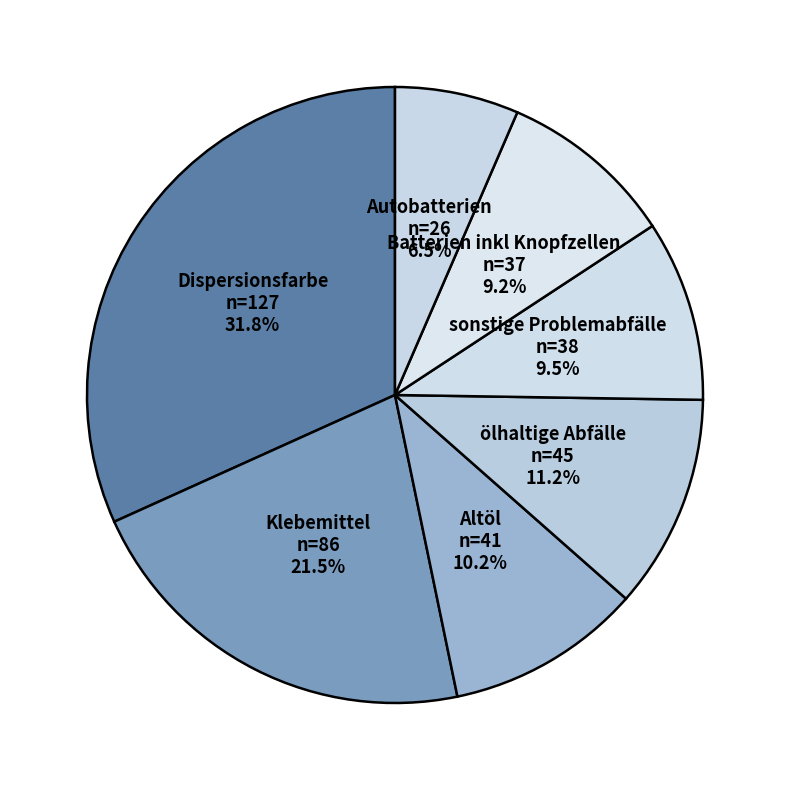

Rank the categories by value from highest to lowest.

Dispersionsfarbe: 127 t, Klebemittel: 86 t, ölhaltige Abfälle: 45 t, Altöl: 41 t, sonstige Problemabfälle: 38 t, Batterien inkl Knopfzellen: 37 t, Autobatterien: 26 t